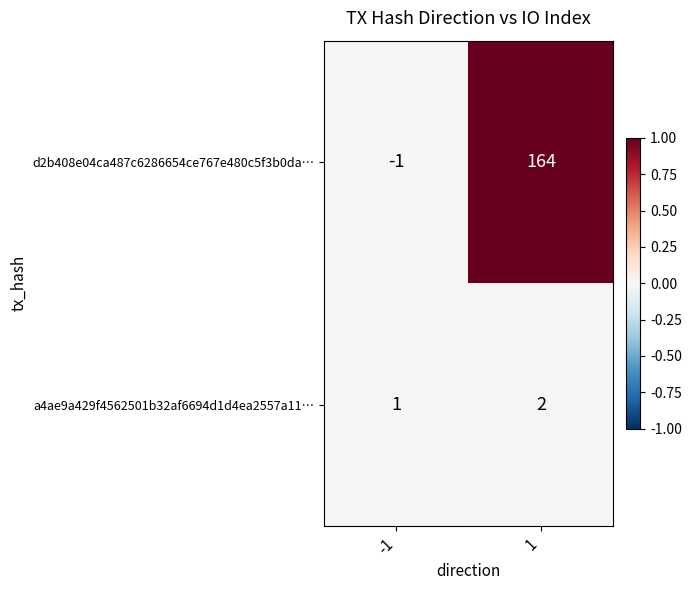

What is the spread (max minus min) of values at 1?

162